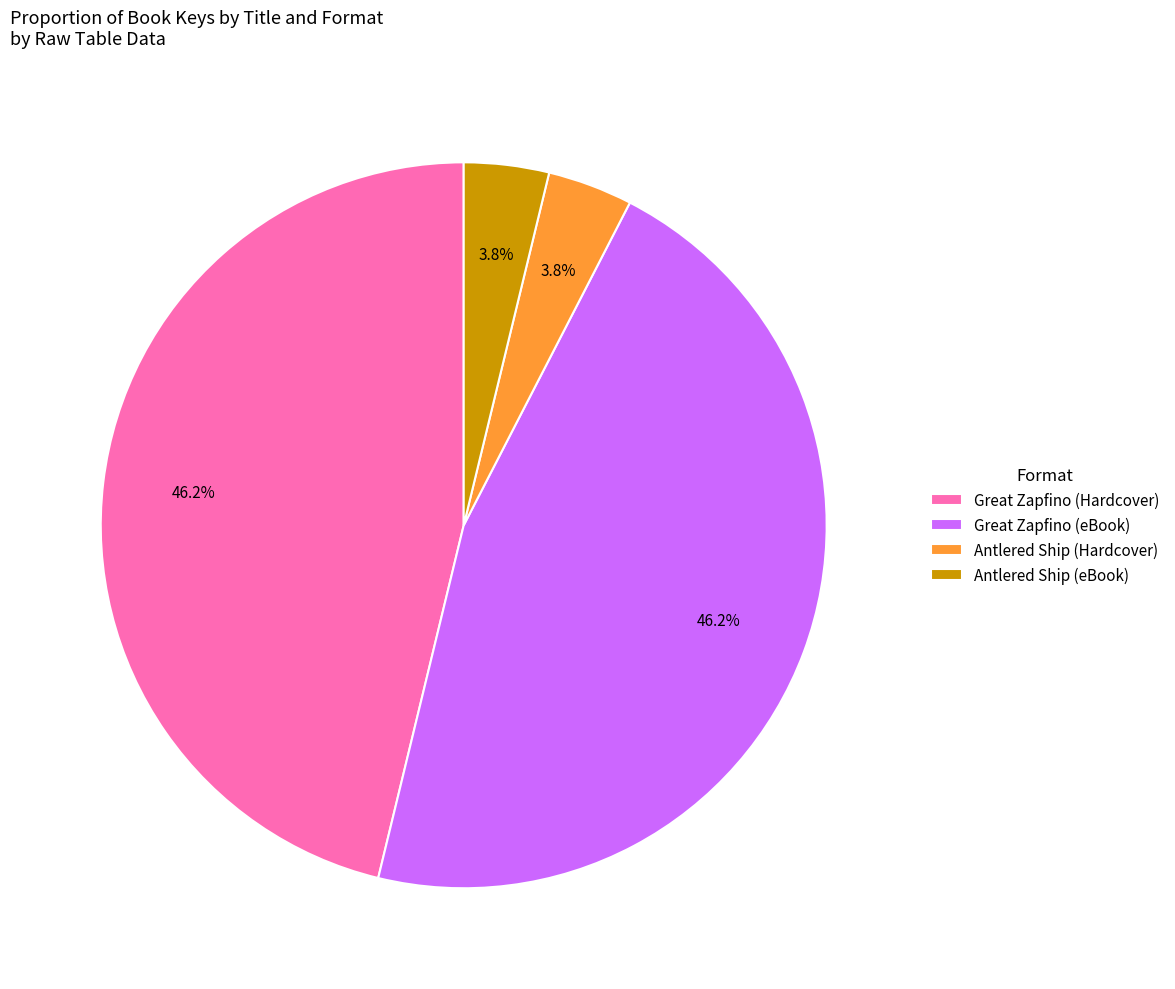

Which has a higher value, Antlered Ship (Hardcover) or Great Zapfino (Hardcover)?

Great Zapfino (Hardcover)